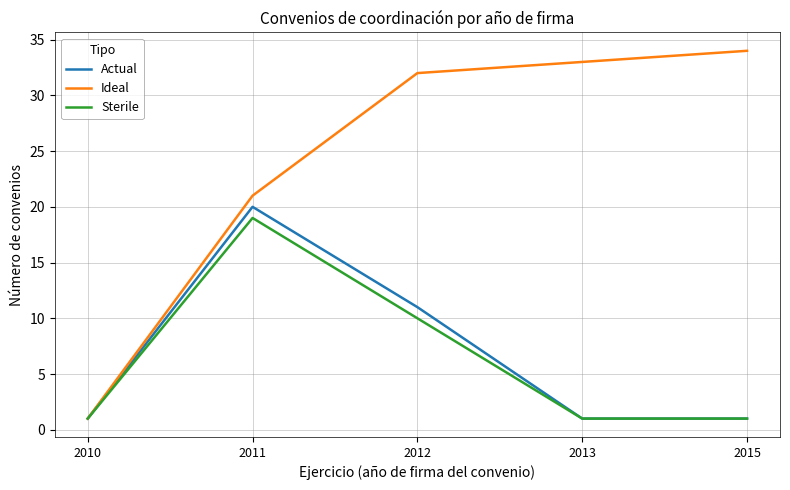

Is it true that Sterile equals 1 at 2010?

True